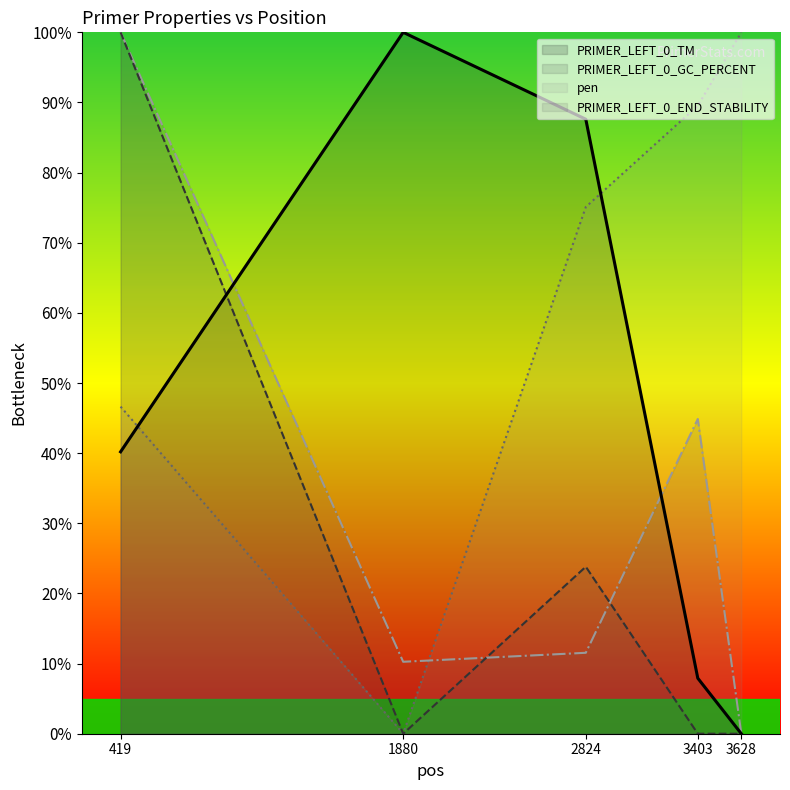

Reading left to right, what are all the values shown in this chart?

PRIMER_LEFT_0_TM: 419=40.2	1880=100.0	2824=87.6	3403=7.9	3628=0.0
PRIMER_LEFT_0_GC_PERCENT: 419=100.0	1880=0.0	2824=23.8	3403=0.0	3628=0.0
pen: 419=46.6	1880=0.0	2824=75.1	3403=89.5	3628=100.0
PRIMER_LEFT_0_END_STABILITY: 419=100.0	1880=10.3	2824=11.5	3403=44.9	3628=0.0